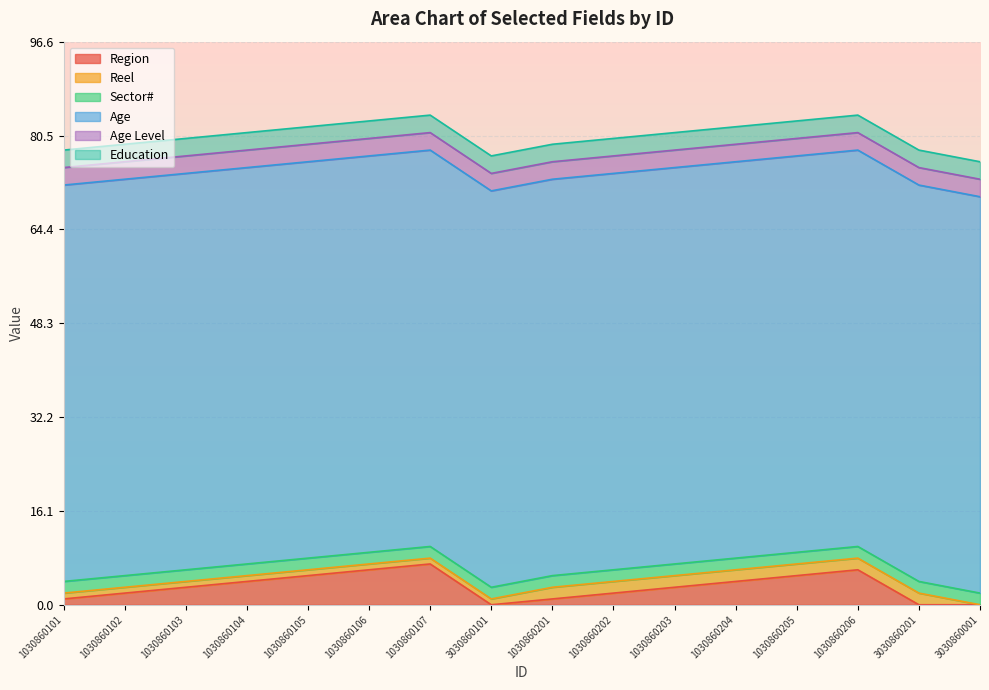

After their last crossing, which series has the higher values: Region or Sector#?

Sector#